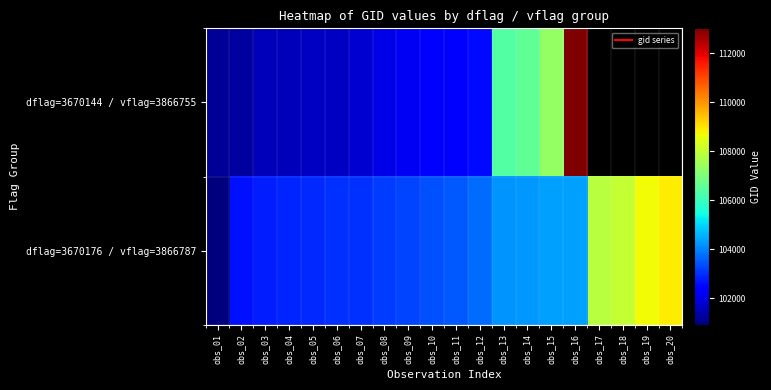

Is the value of dflag=3670176 / vflag=3866787 at obs_01 greater than the value of dflag=3670144 / vflag=3866755 at obs_04?

No